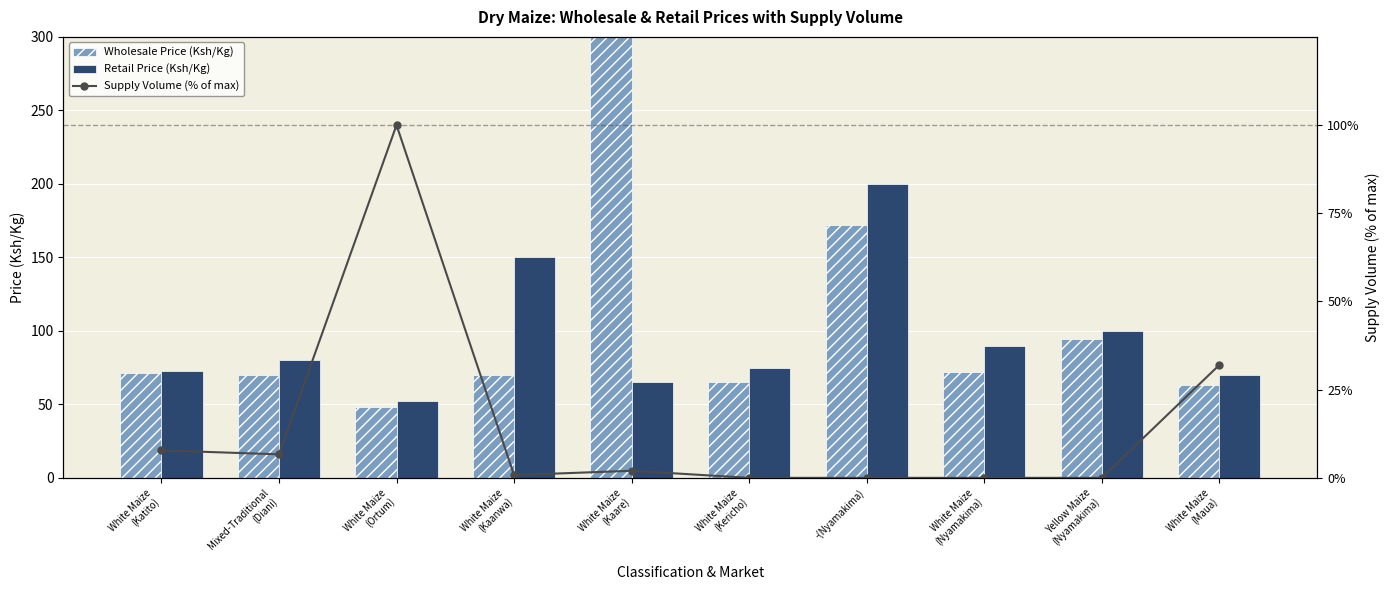

At which category does the chart reach its peak across all series?

White Maize
(Kaare)